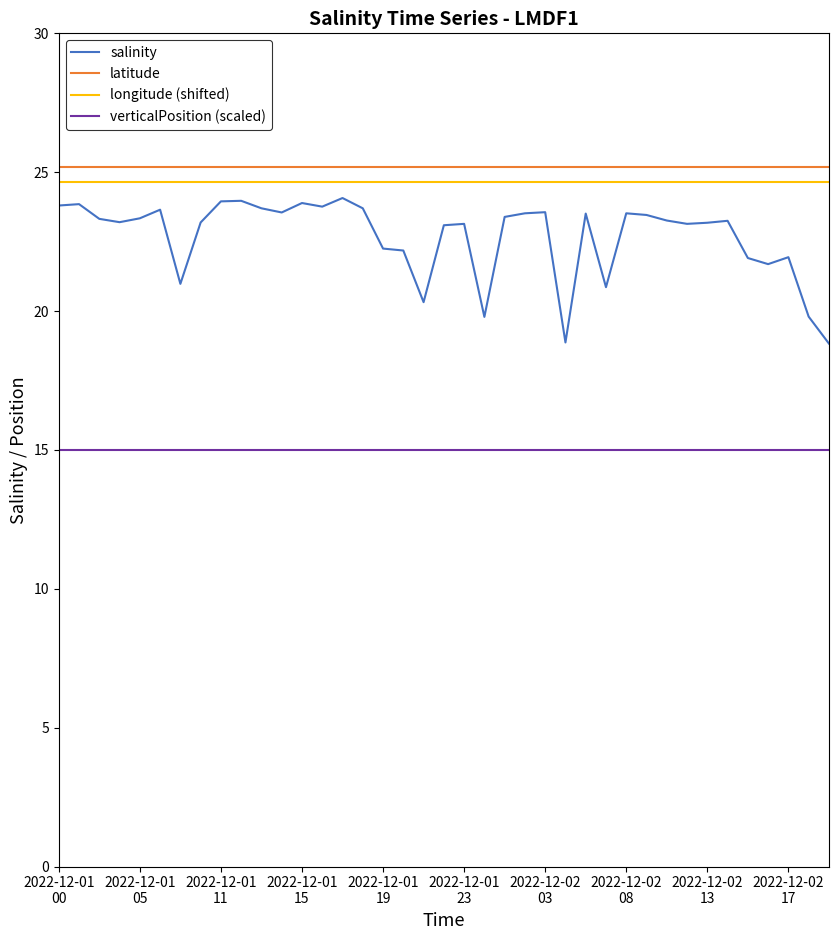

True or false: latitude and salinity intersect in this chart.

False